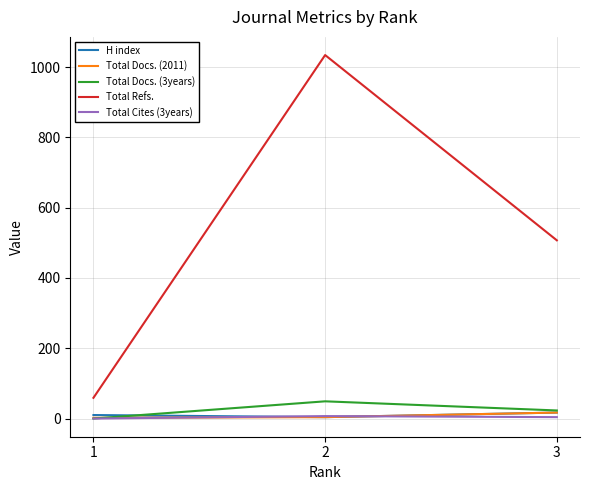

The Total Docs. (2011) series shows 4 at 2. True or false?

True